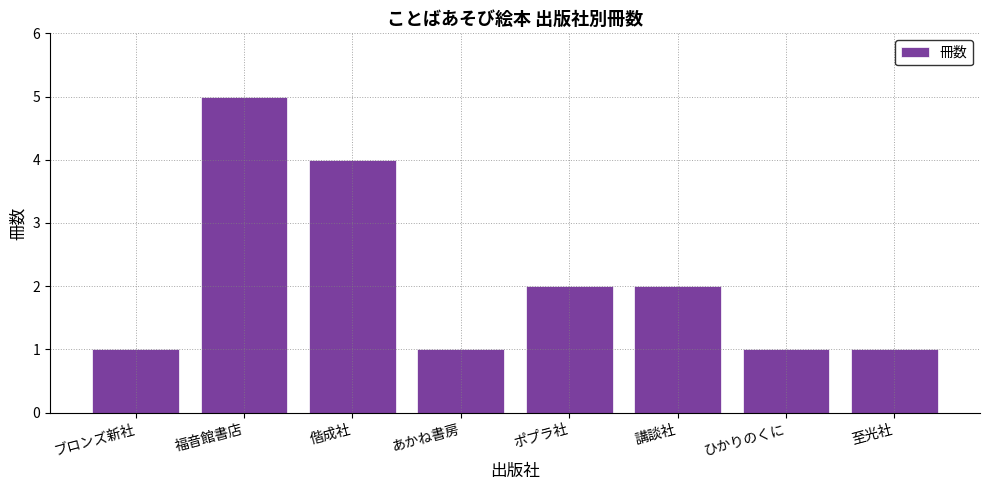

Approximately how many times larger is the value at 至光社 compared to あかね書房?

1.0